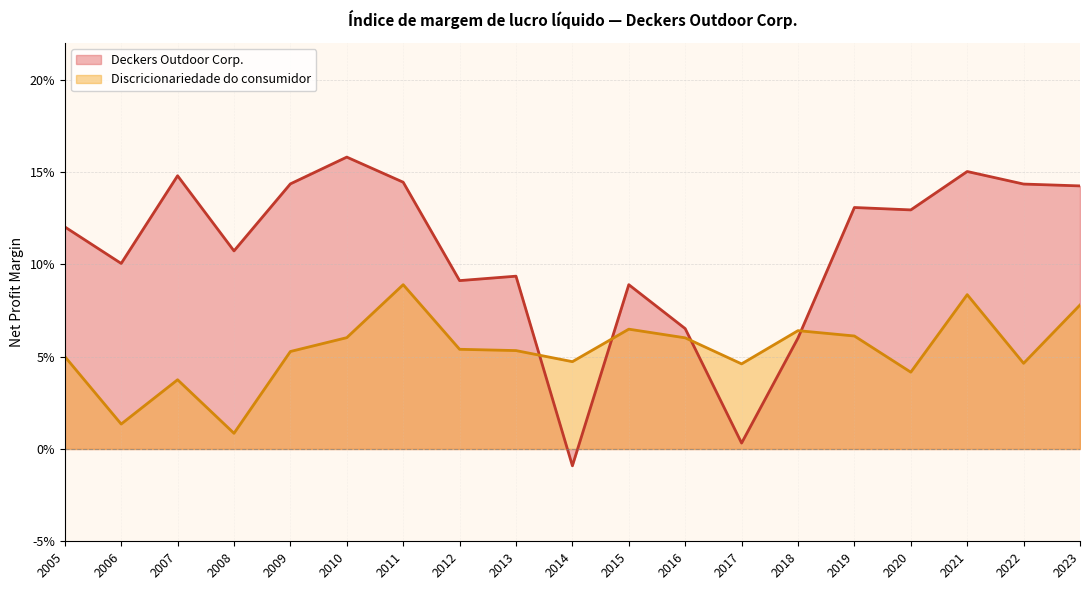

What is the average value of the Discricionariedade do consumidor series?

0.1